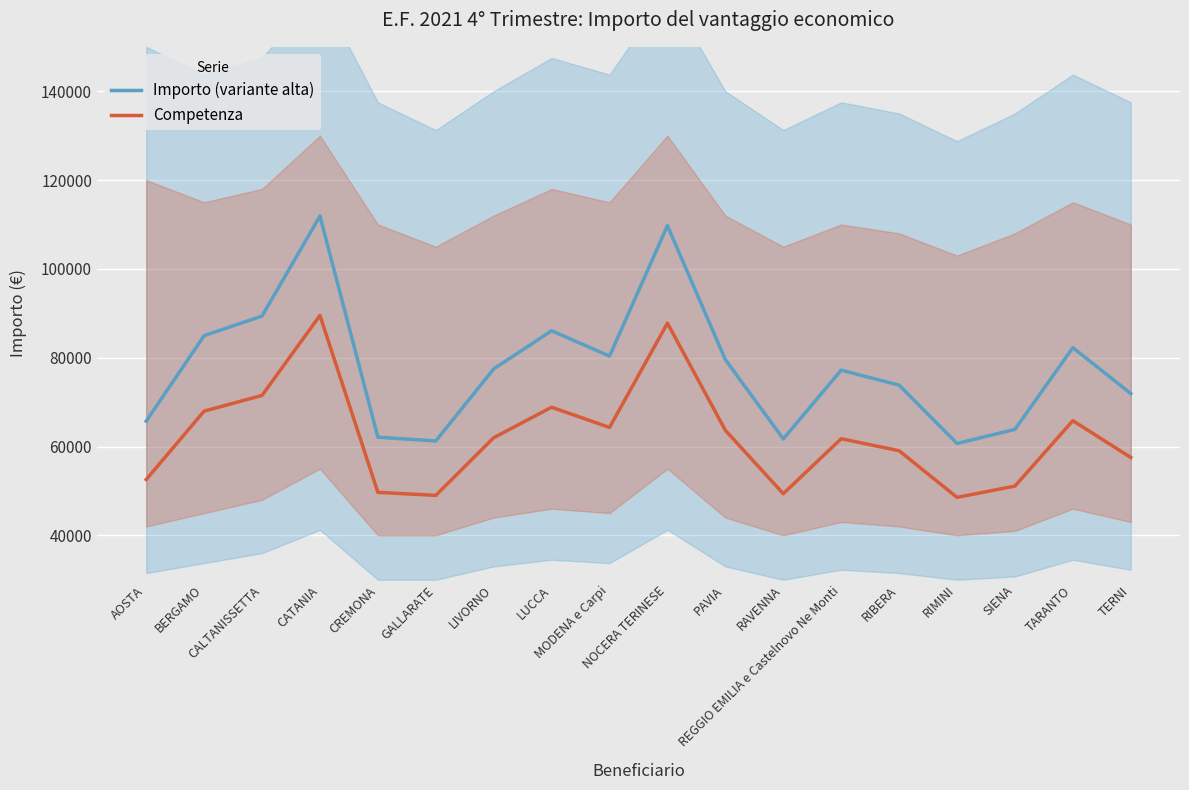

What is the label of the 10th point from the left?

NOCERA TERINESE